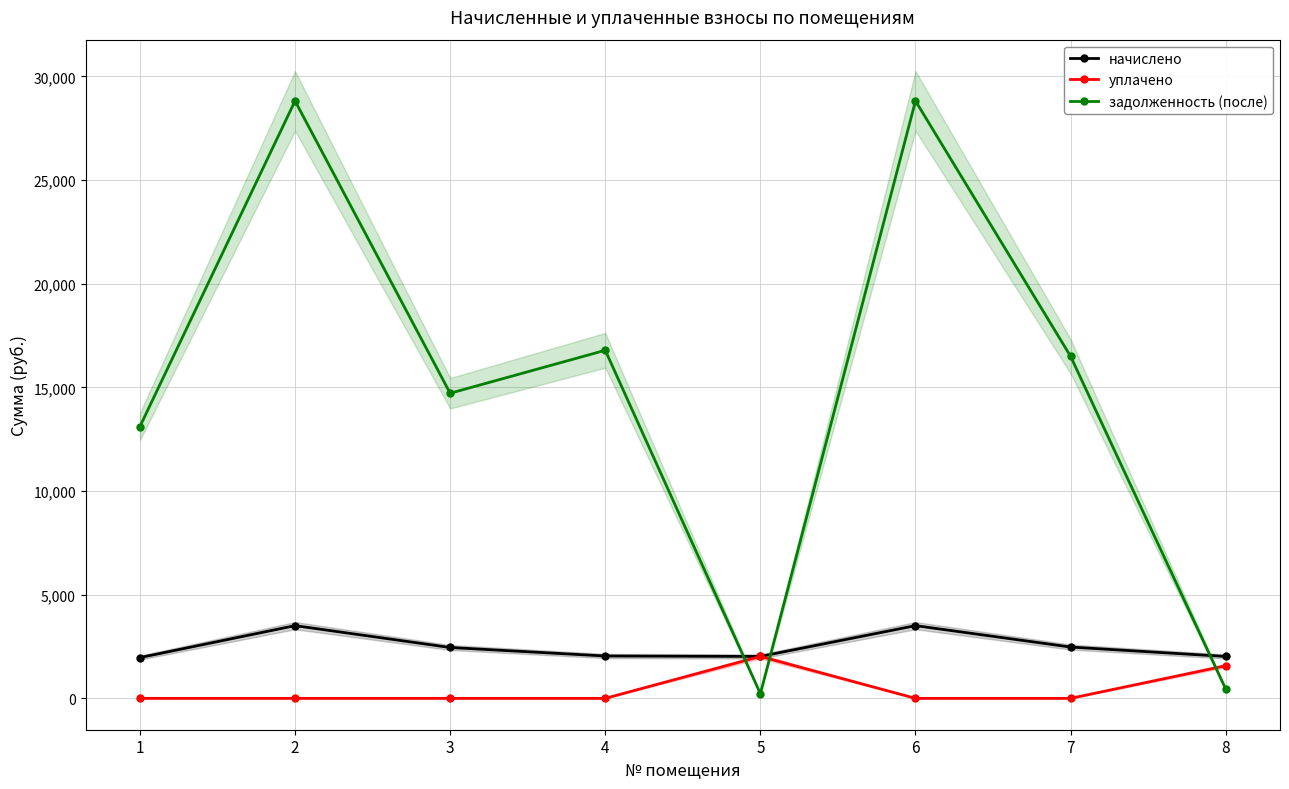

At which category is the sum across all series the highest?

2